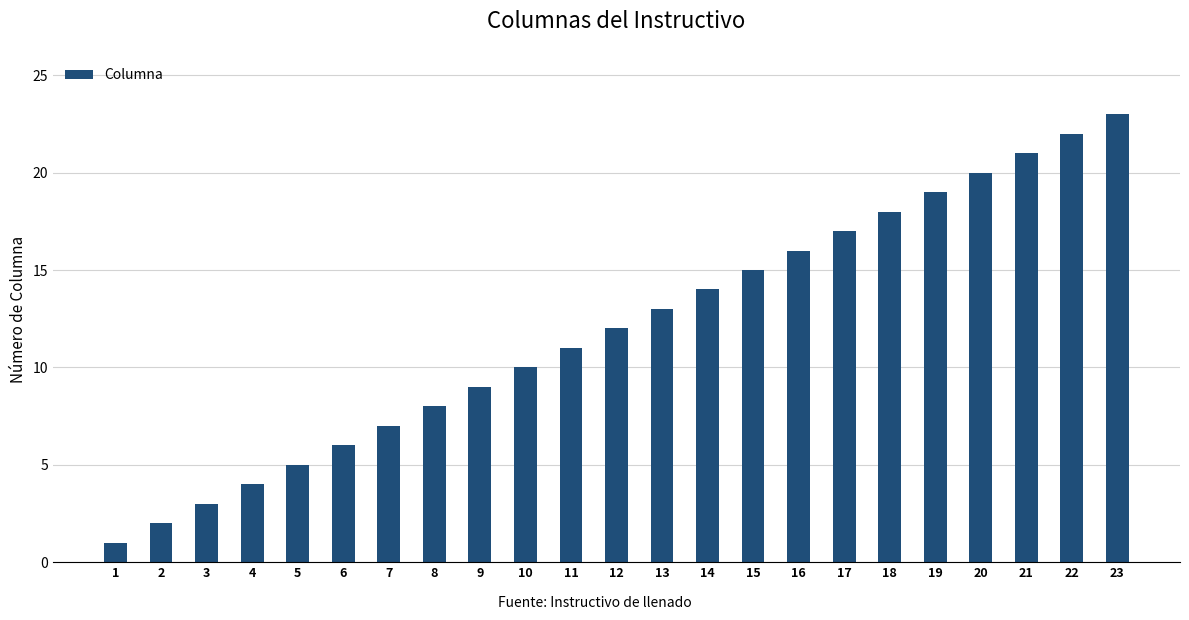

Which label corresponds to the largest value in the chart?

23